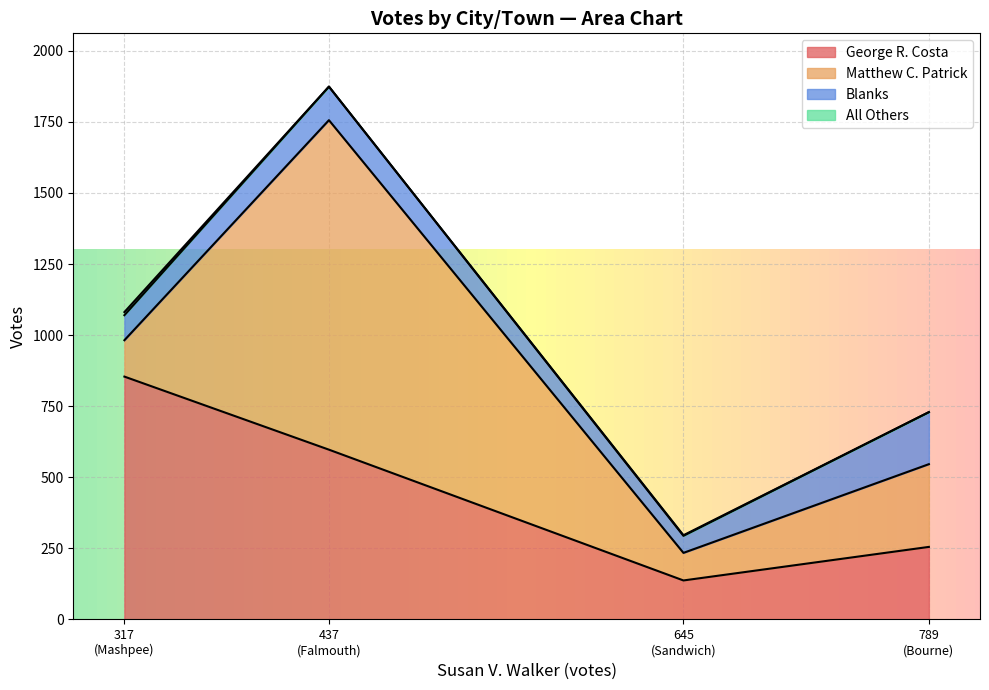

What is the difference between the Matthew C. Patrick values at Bourne and Sandwich?

194